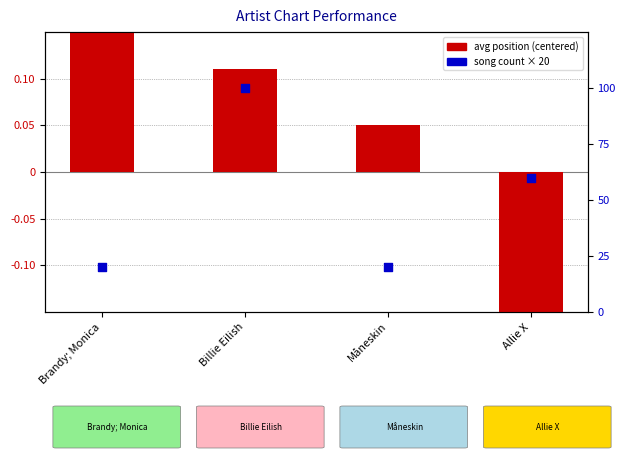

At which category is the sum across all series the highest?

Billie Eilish